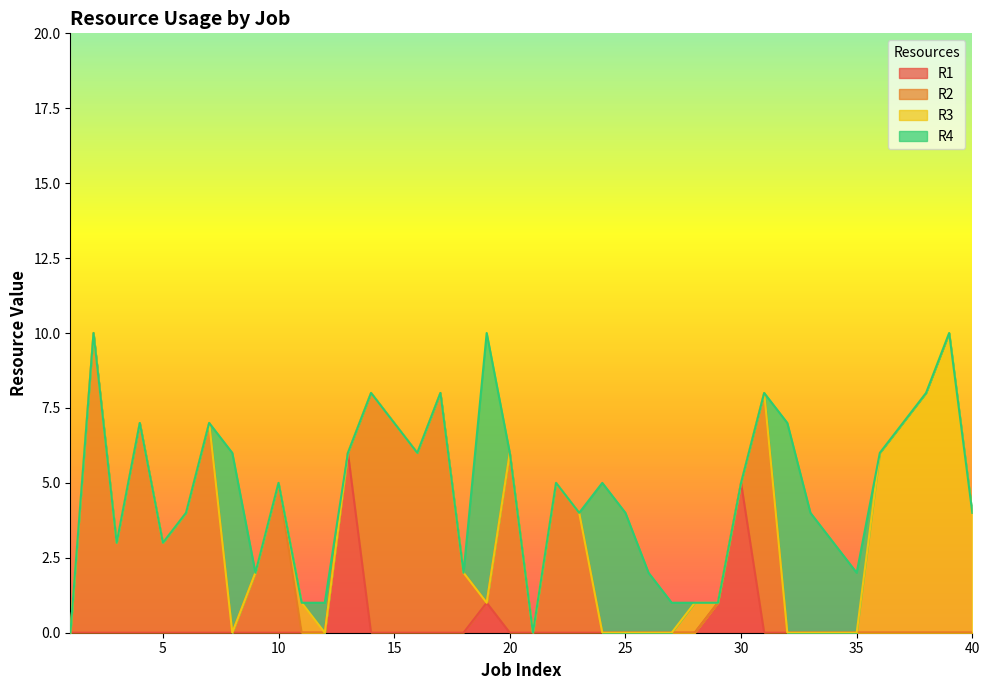

Which series has the largest range (max minus min)?

R2